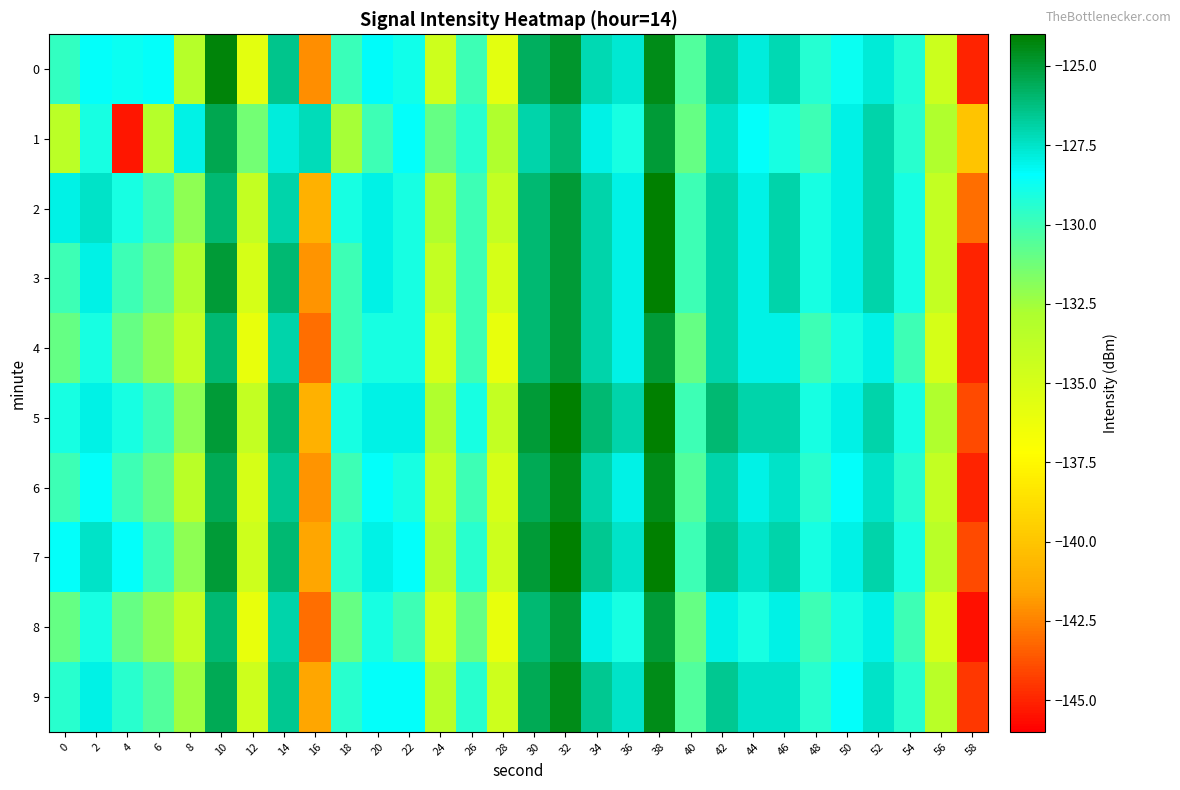

Which category has the lowest value across all series?

58